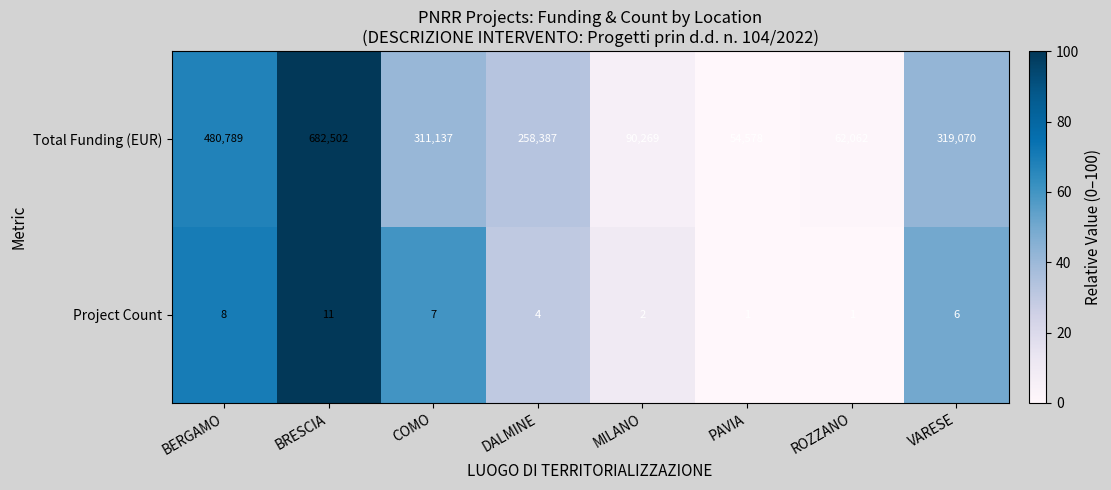

At which category is the sum across all series the highest?

BRESCIA